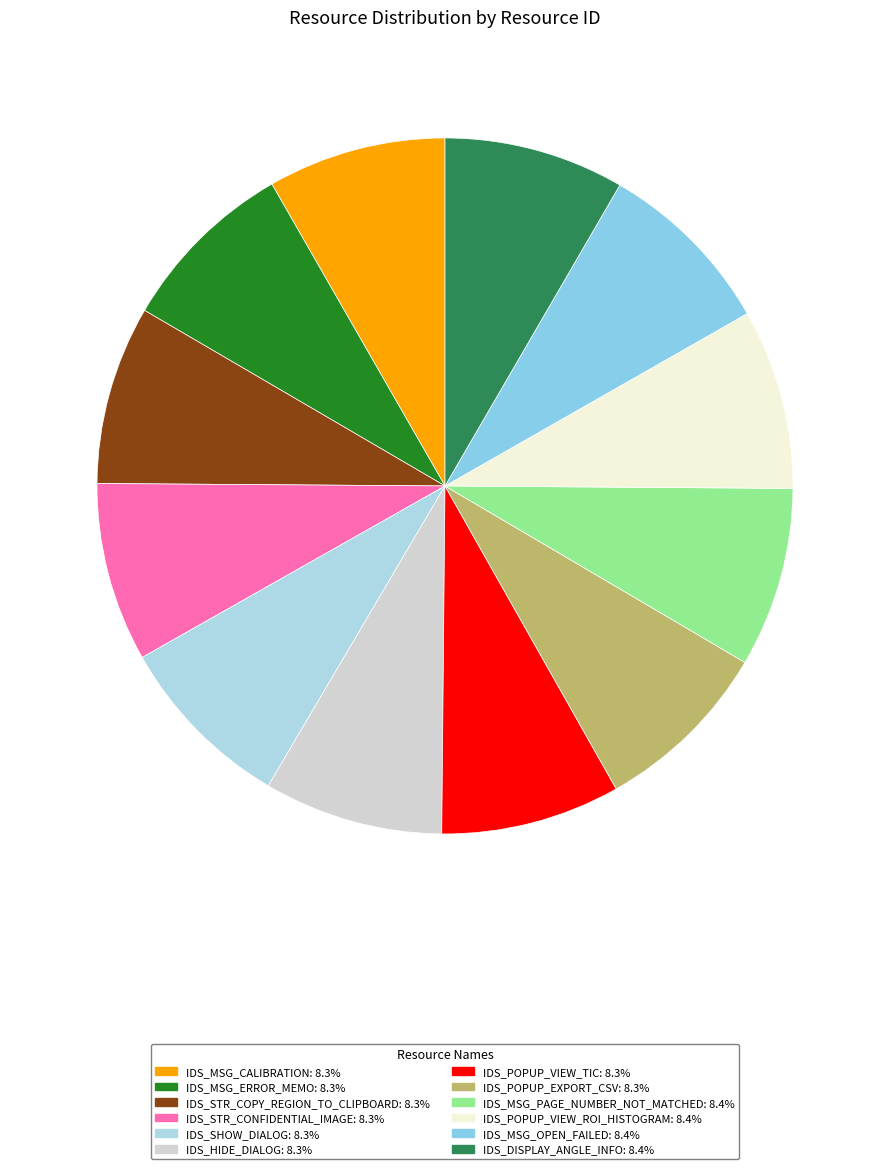

Combined, what portion of the pie is IDS_SHOW_DIALOG and IDS_STR_COPY_REGION_TO_CLIPBOARD?

16.6%